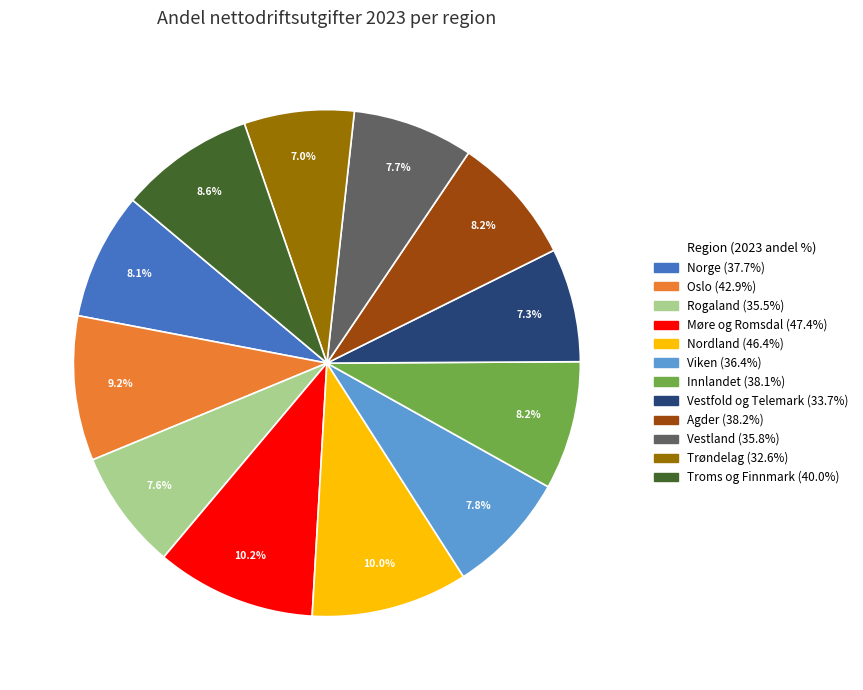

Approximately how many times larger is the value at Oslo compared to Nordland?

0.9